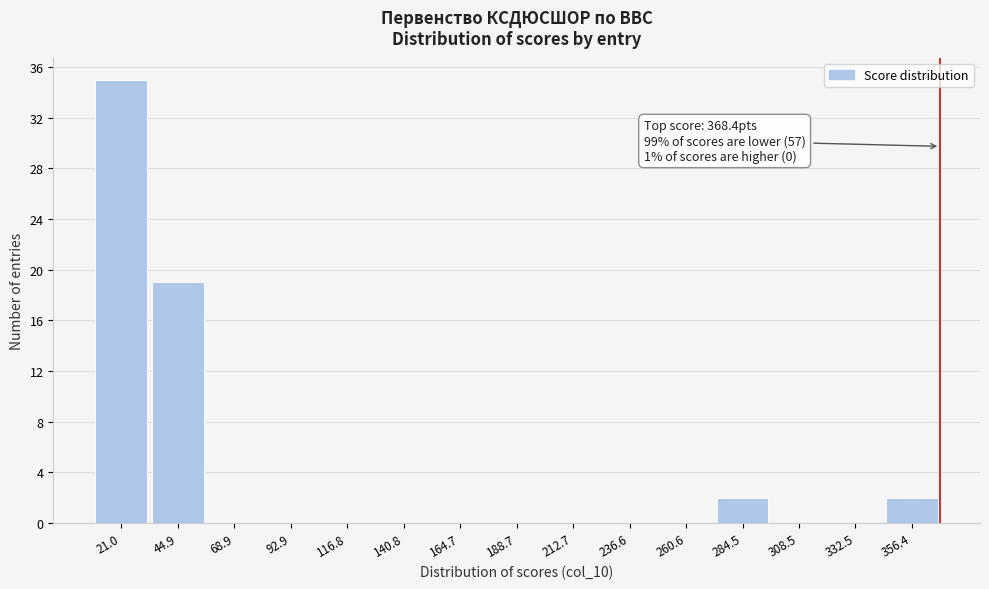

Over which range of the x-axis is the bar tallest?

10 to 35